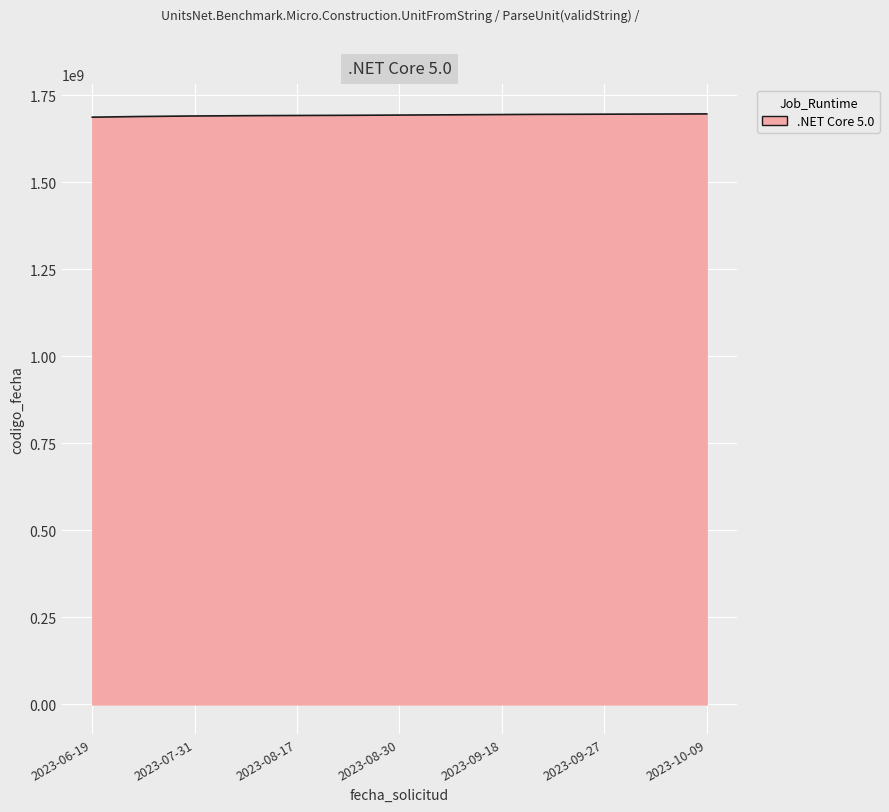

Reading left to right, what are all the values shown in this chart?

1687423688	1690874822	1692345831	1693413847	1695108953	1695885824	1696856486